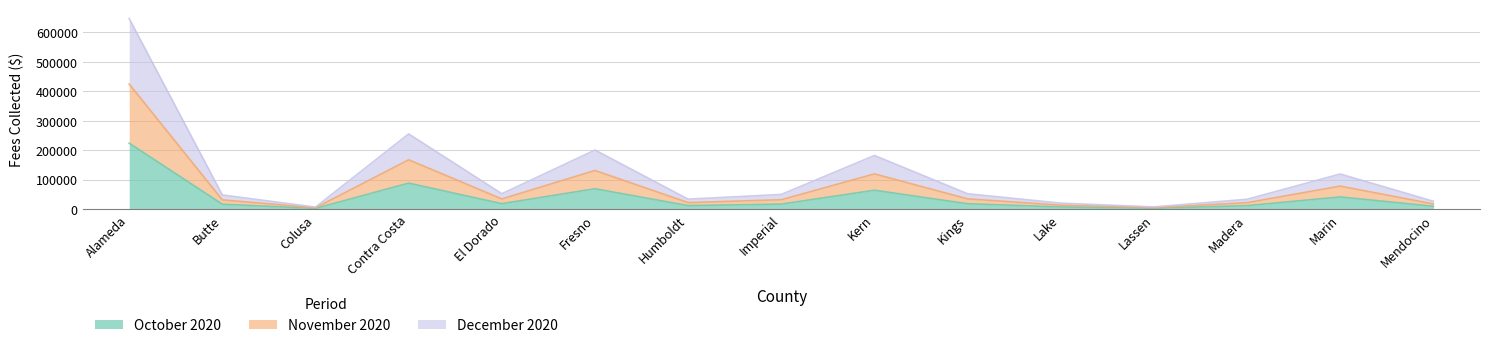

Reading left to right, list all the values displayed in this chart.

Fees Collected October 2020: 223444.7	16216.0	2037.0	87882.7	18103.1	68759.1	11593.6	16644.3	63769.5	17925.0	6958.6	2568.3	11377.8	40982.0	9221.6
Fees Collected November 2020: 424164.3	30971.2	4092.2	167045.7	34155.6	130820.5	21800.5	31443.7	119217.3	34391.7	13013.7	4782.4	21461.2	77723.8	17130.9
Fees Collected December 2020: 646345.5	47623.6	6440.2	254954.1	51879.0	200152.8	33462.6	49521.0	181676.9	51824.0	19963.4	7069.1	33146.5	118850.7	26344.0